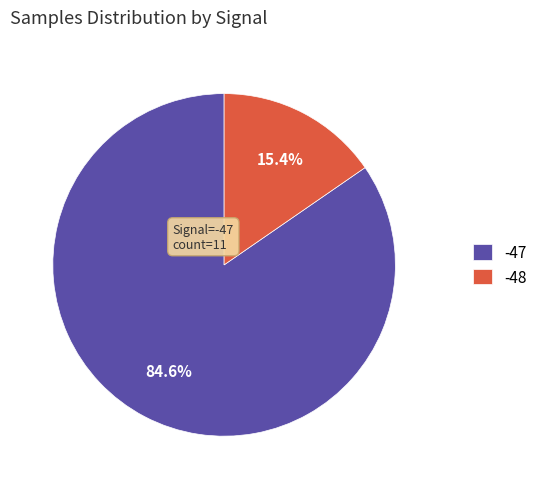

Does -47 represent more than half of the total?

Yes